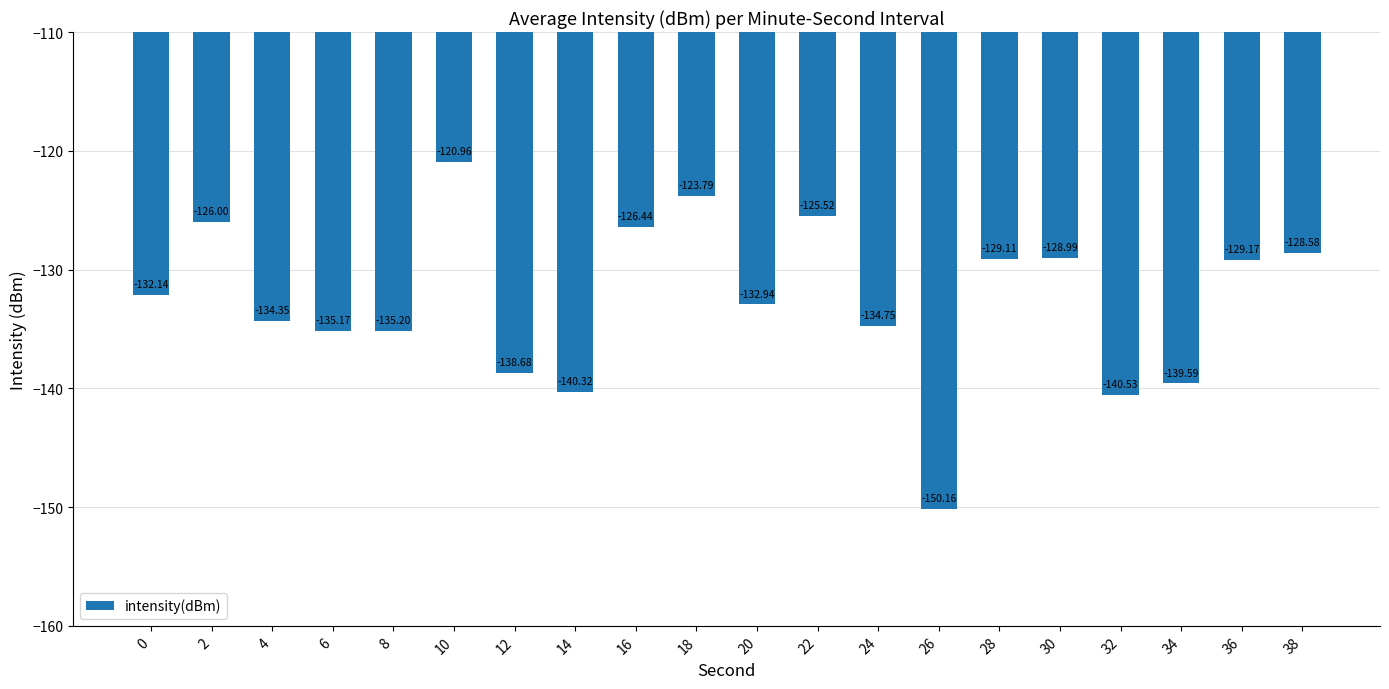

What is the value of the 7th bar from the left?

-138.7